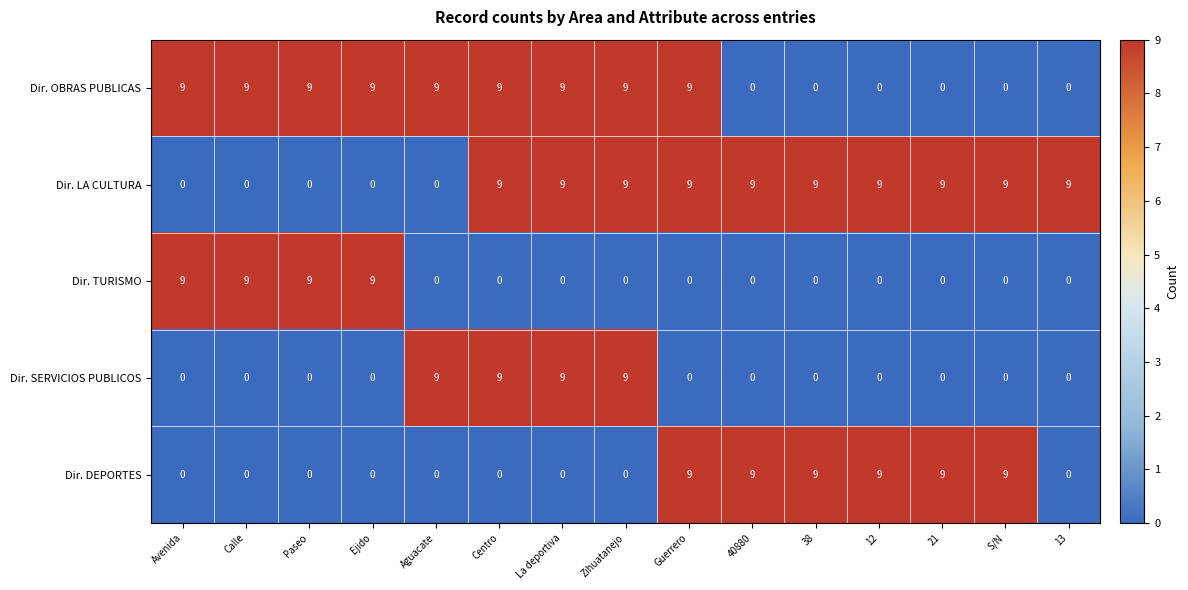

What value does the Dir. SERVICIOS PUBLICOS series have at Centro?

9